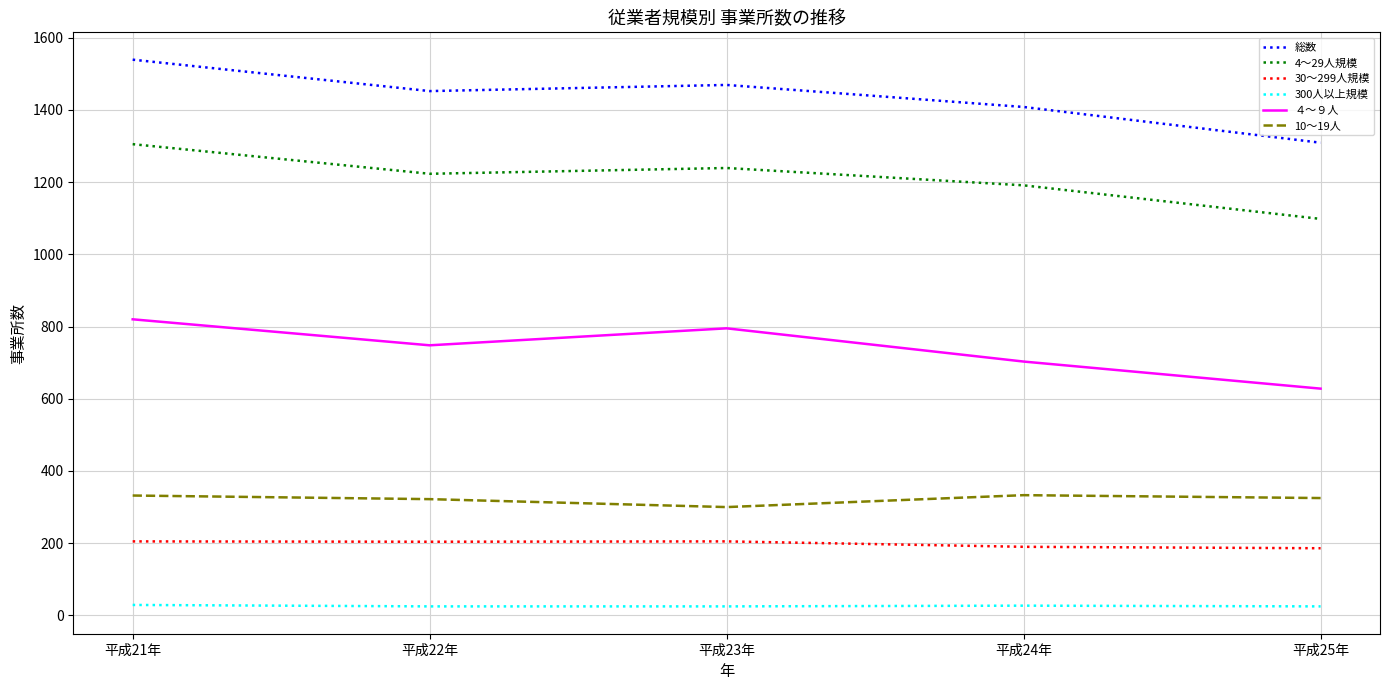

What is the average value of the 30～299人規模 series?

198